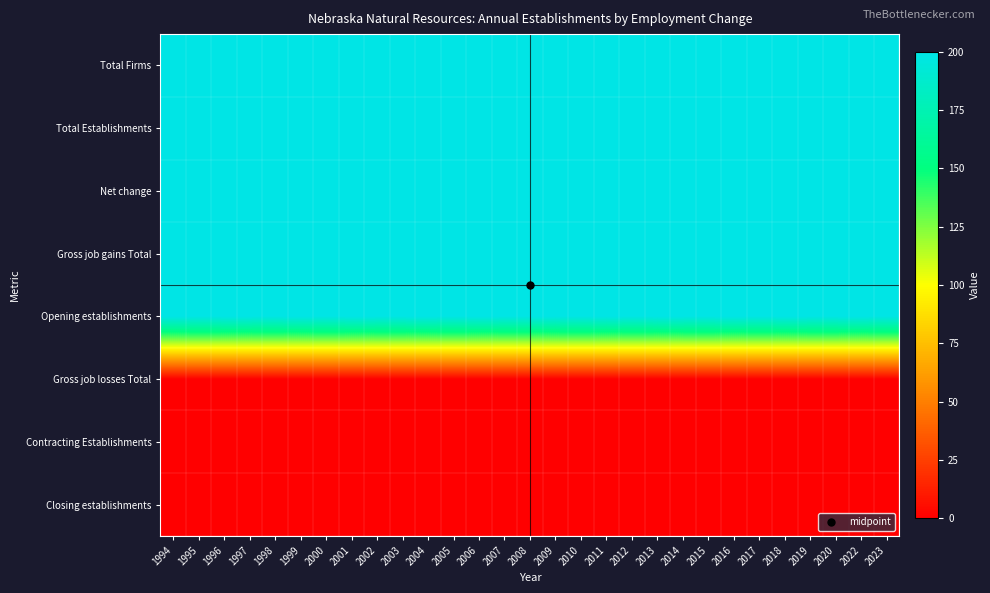

Reading left to right, what are all the values shown in this chart?

Total Firms: 1994=200	1995=200	1996=200	1997=200	1998=200	1999=200	2000=200	2001=200	2002=200	2003=200	2004=200	2005=200	2006=200	2007=200	2008=200	2009=200	2010=200	2011=200	2012=200	2013=200	2014=200	2015=200	2016=200	2017=200	2018=200	2019=200	2020=200	2022=200	2023=200
Total Establishments: 1994=200	1995=200	1996=200	1997=200	1998=200	1999=200	2000=200	2001=200	2002=200	2003=200	2004=200	2005=200	2006=200	2007=200	2008=200	2009=200	2010=200	2011=200	2012=200	2013=200	2014=200	2015=200	2016=200	2017=200	2018=200	2019=200	2020=200	2022=200	2023=200
Net change: 1994=200	1995=200	1996=200	1997=200	1998=200	1999=200	2000=200	2001=200	2002=200	2003=200	2004=200	2005=200	2006=200	2007=200	2008=200	2009=200	2010=200	2011=200	2012=200	2013=200	2014=200	2015=200	2016=200	2017=200	2018=200	2019=200	2020=200	2022=200	2023=200
Gross job gains Total: 1994=200	1995=200	1996=200	1997=200	1998=200	1999=200	2000=200	2001=200	2002=200	2003=200	2004=200	2005=200	2006=200	2007=200	2008=200	2009=200	2010=200	2011=200	2012=200	2013=200	2014=200	2015=200	2016=200	2017=200	2018=200	2019=200	2020=200	2022=200	2023=200
Opening establishments: 1994=200	1995=200	1996=200	1997=200	1998=200	1999=200	2000=200	2001=200	2002=200	2003=200	2004=200	2005=200	2006=200	2007=200	2008=200	2009=200	2010=200	2011=200	2012=200	2013=200	2014=200	2015=200	2016=200	2017=200	2018=200	2019=200	2020=200	2022=200	2023=200
Gross job losses Total: 1994=0	1995=0	1996=0	1997=0	1998=0	1999=0	2000=0	2001=0	2002=0	2003=0	2004=0	2005=0	2006=0	2007=0	2008=0	2009=0	2010=0	2011=0	2012=0	2013=0	2014=0	2015=0	2016=0	2017=0	2018=0	2019=0	2020=0	2022=0	2023=0
Contracting Establishments: 1994=0	1995=0	1996=0	1997=0	1998=0	1999=0	2000=0	2001=0	2002=0	2003=0	2004=0	2005=0	2006=0	2007=0	2008=0	2009=0	2010=0	2011=0	2012=0	2013=0	2014=0	2015=0	2016=0	2017=0	2018=0	2019=0	2020=0	2022=0	2023=0
Closing establishments: 1994=0	1995=0	1996=0	1997=0	1998=0	1999=0	2000=0	2001=0	2002=0	2003=0	2004=0	2005=0	2006=0	2007=0	2008=0	2009=0	2010=0	2011=0	2012=0	2013=0	2014=0	2015=0	2016=0	2017=0	2018=0	2019=0	2020=0	2022=0	2023=0